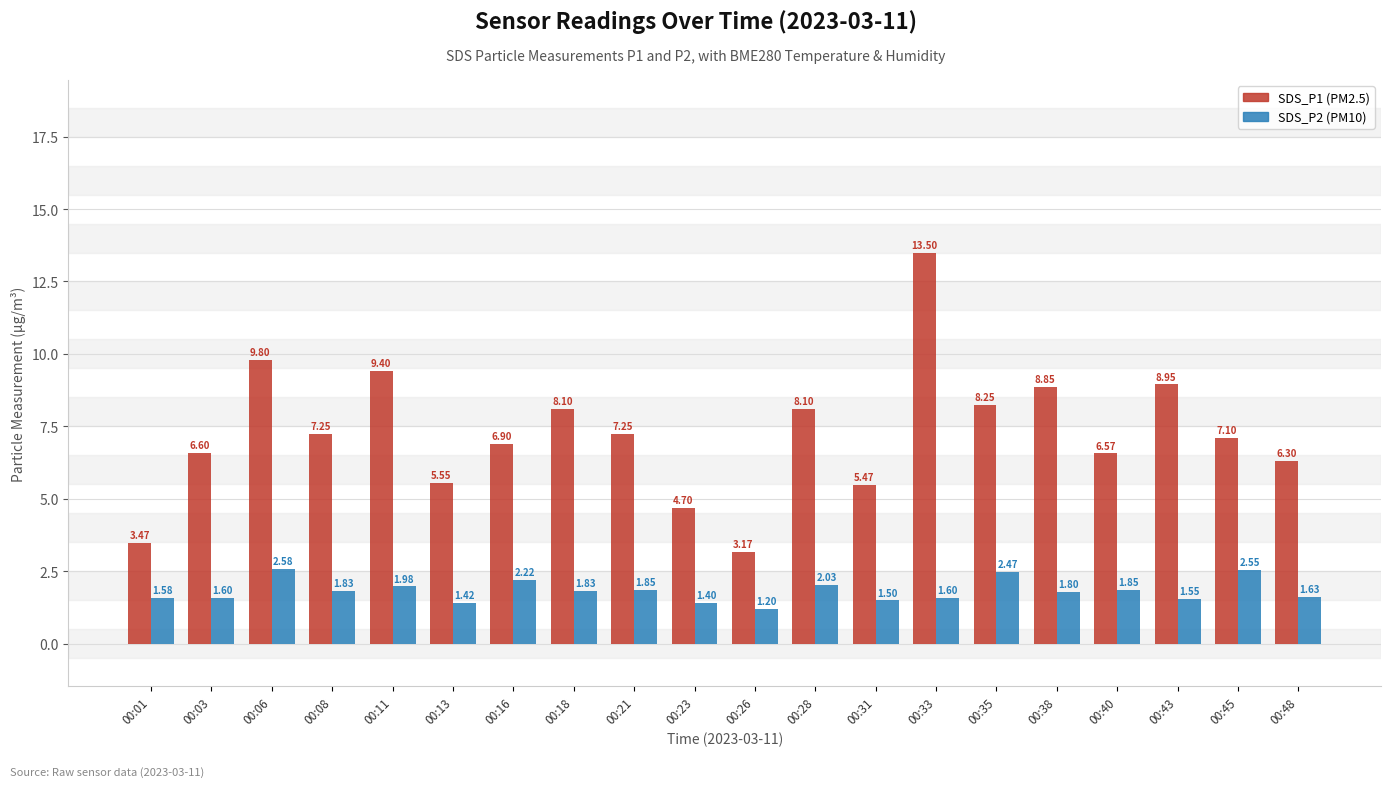

How many bars are there in each group?

2